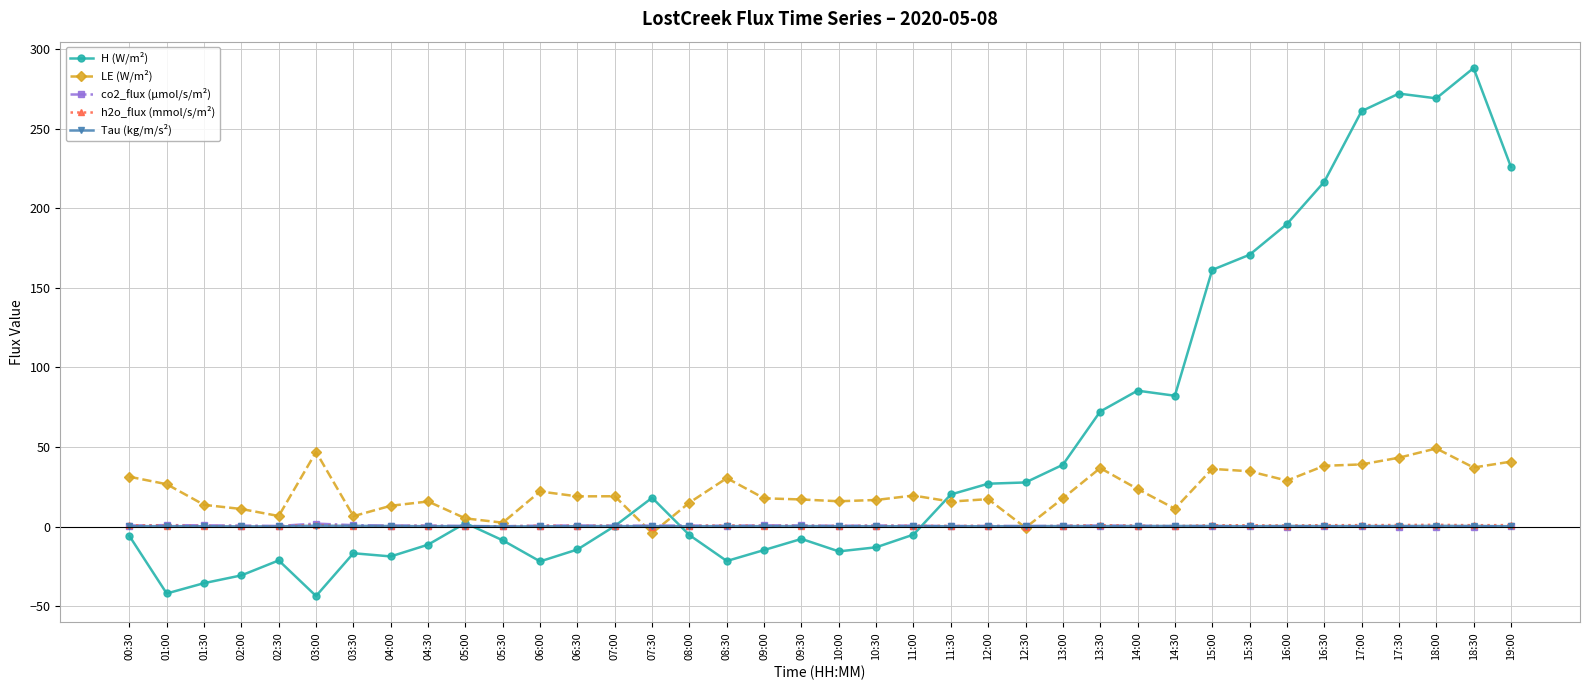

Which series has the largest range (max minus min)?

H (W/m²)